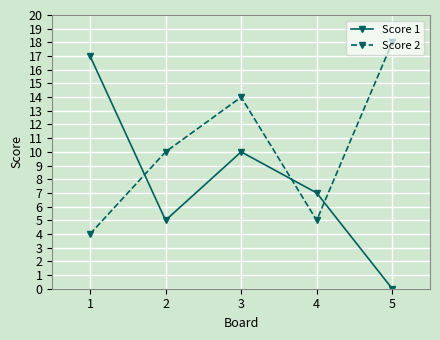

The Score 1 series shows -8 at 5. True or false?

False